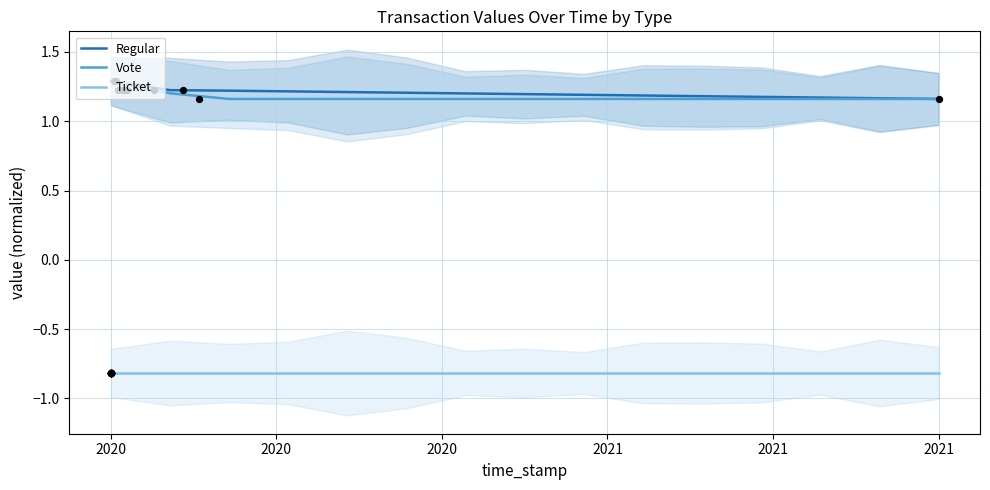

True or false: Regular has a value of 1.6 at 2021.

False